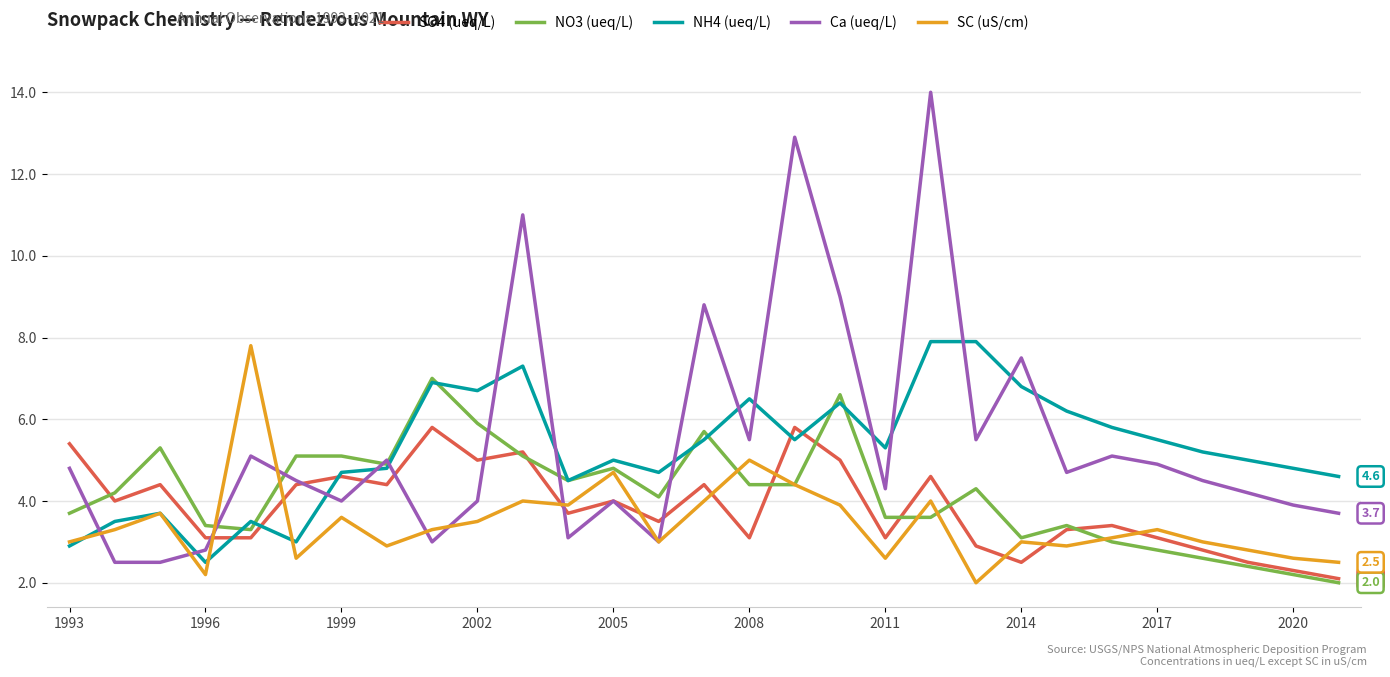

Which series has the widest spread of values?

Ca (ueq/L)